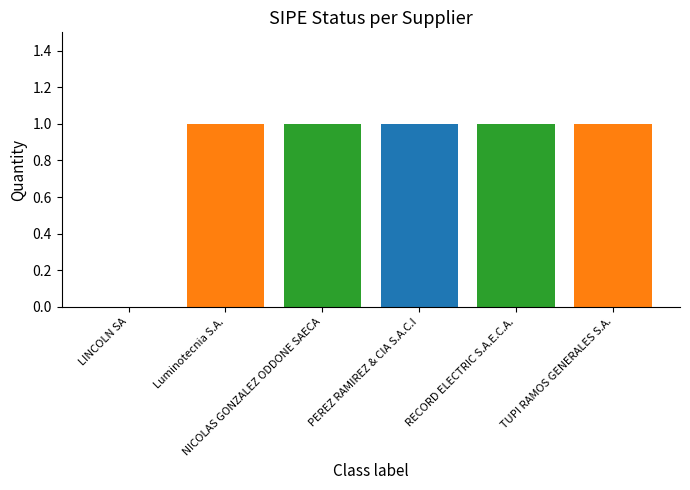

What is the sum of all values?

5